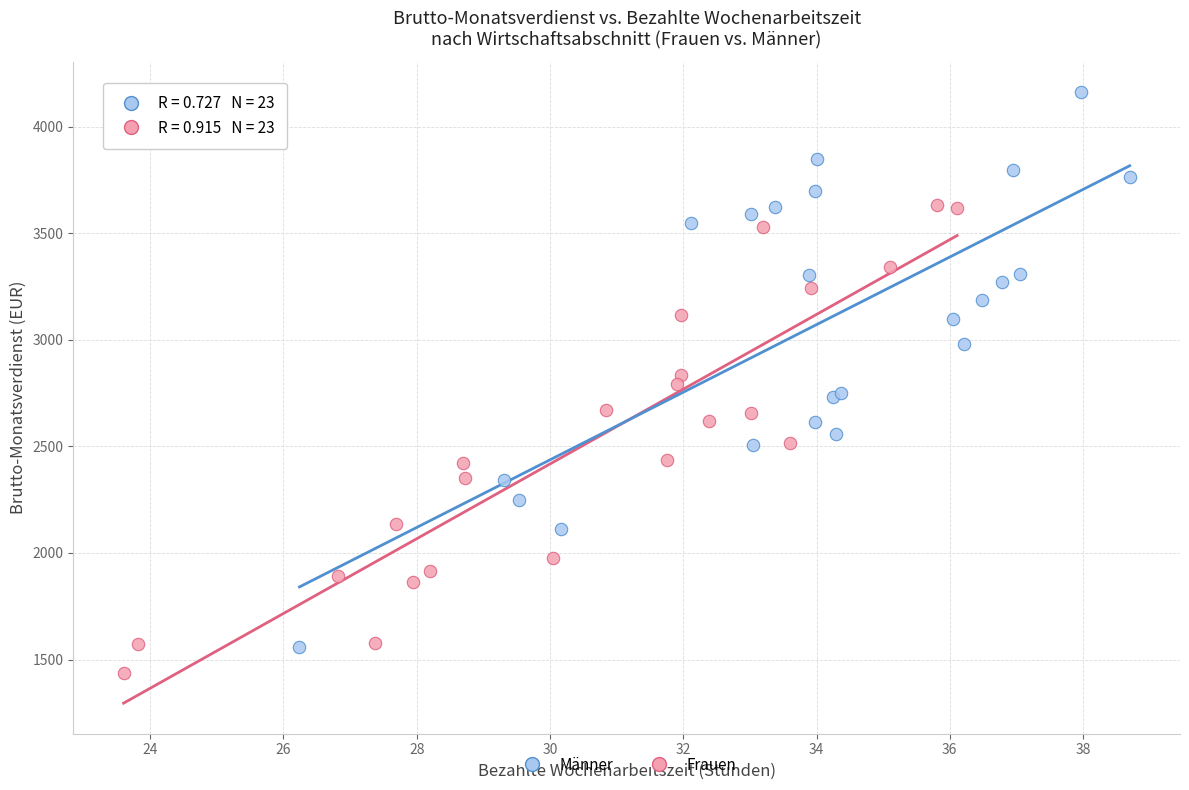

Which series contains the lowest Y value?

Frauen